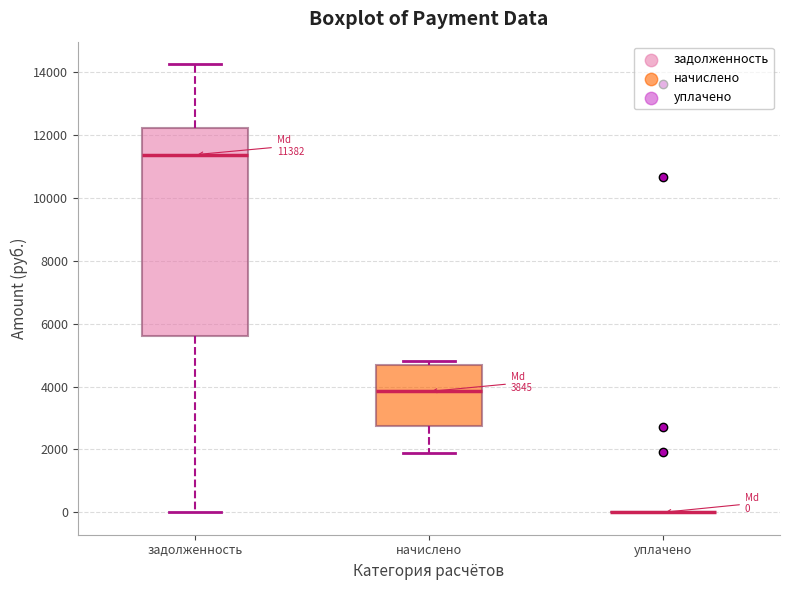

Comparing the boxes themselves (not the whiskers), which one is the tallest?

задолженность